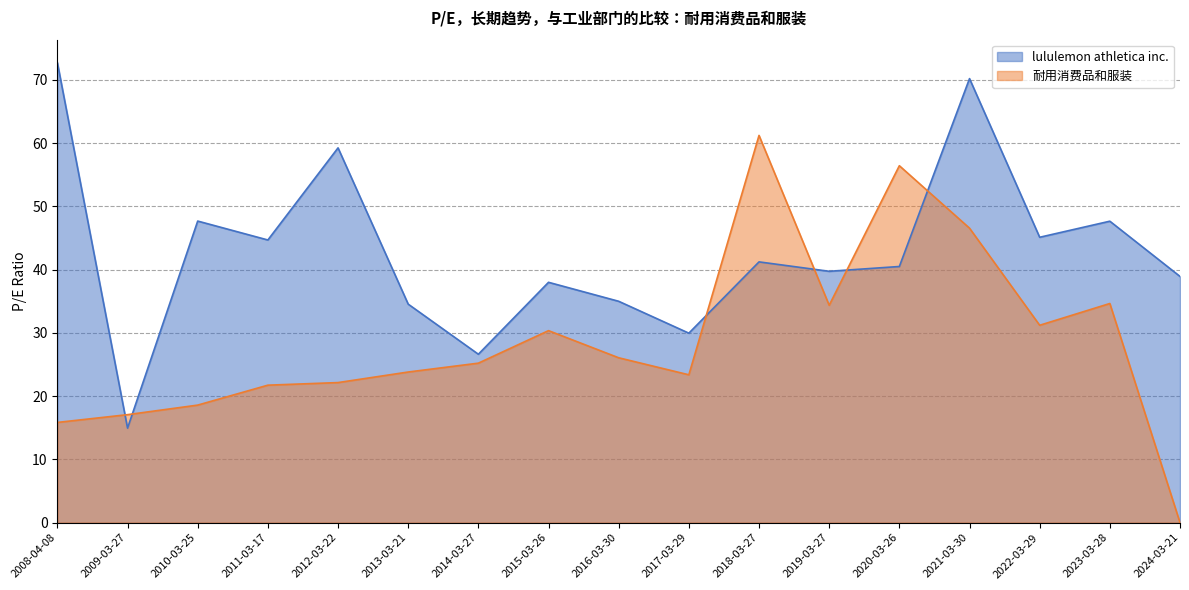

Reading right to left, what are all the values shown in this chart?

lululemon athletica inc.: 38.9	47.6	45.1	70.2	40.5	39.7	41.2	29.9	35.0	38.0	26.6	34.5	59.2	44.7	47.7	14.9	72.7
耐用消费品和服装: 0.0	34.6	31.2	46.5	56.4	34.4	61.2	23.4	26.1	30.4	25.2	23.8	22.1	21.7	18.6	17.1	15.8